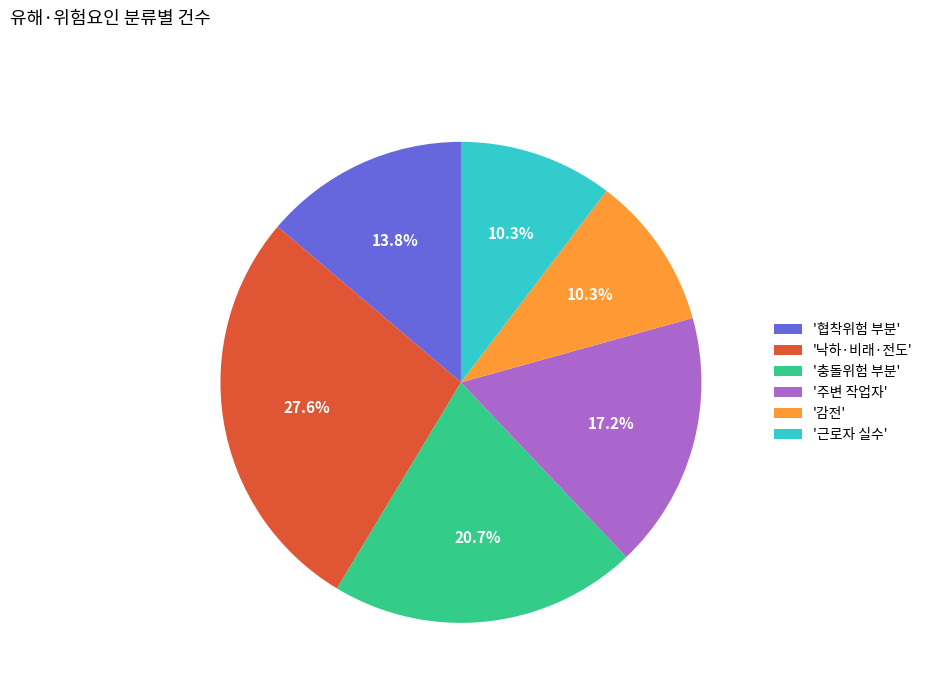

Which slice is the largest?

'낙하·비래·전도'